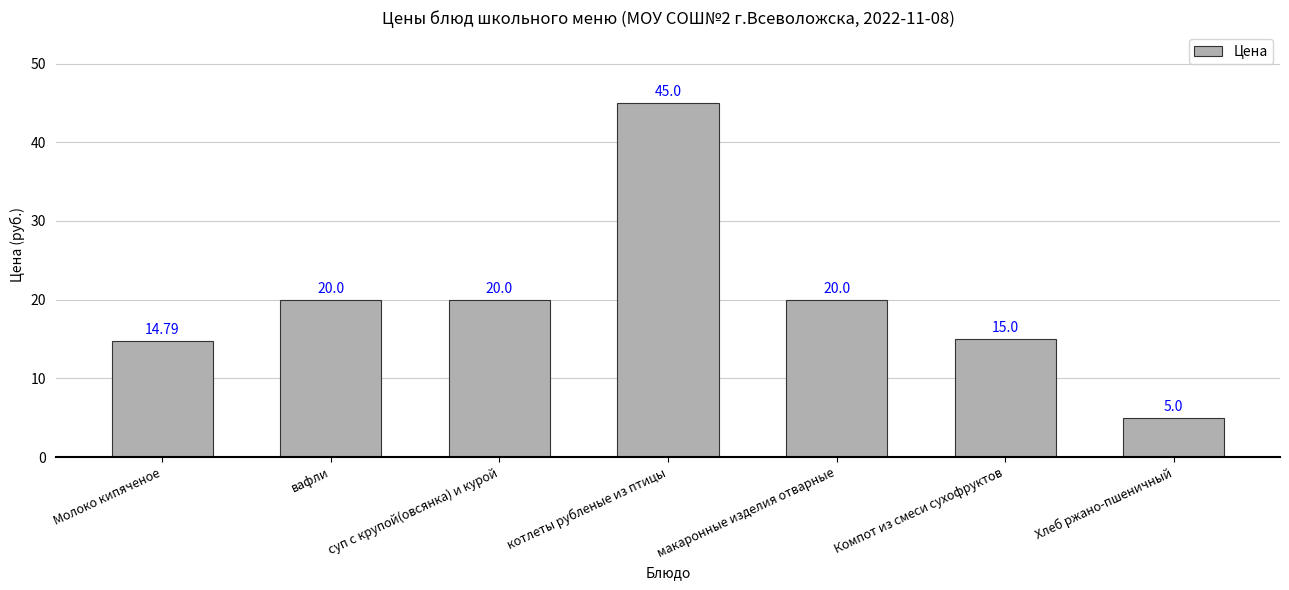

Which category has the highest value across all series?

котлеты рубленые из птицы